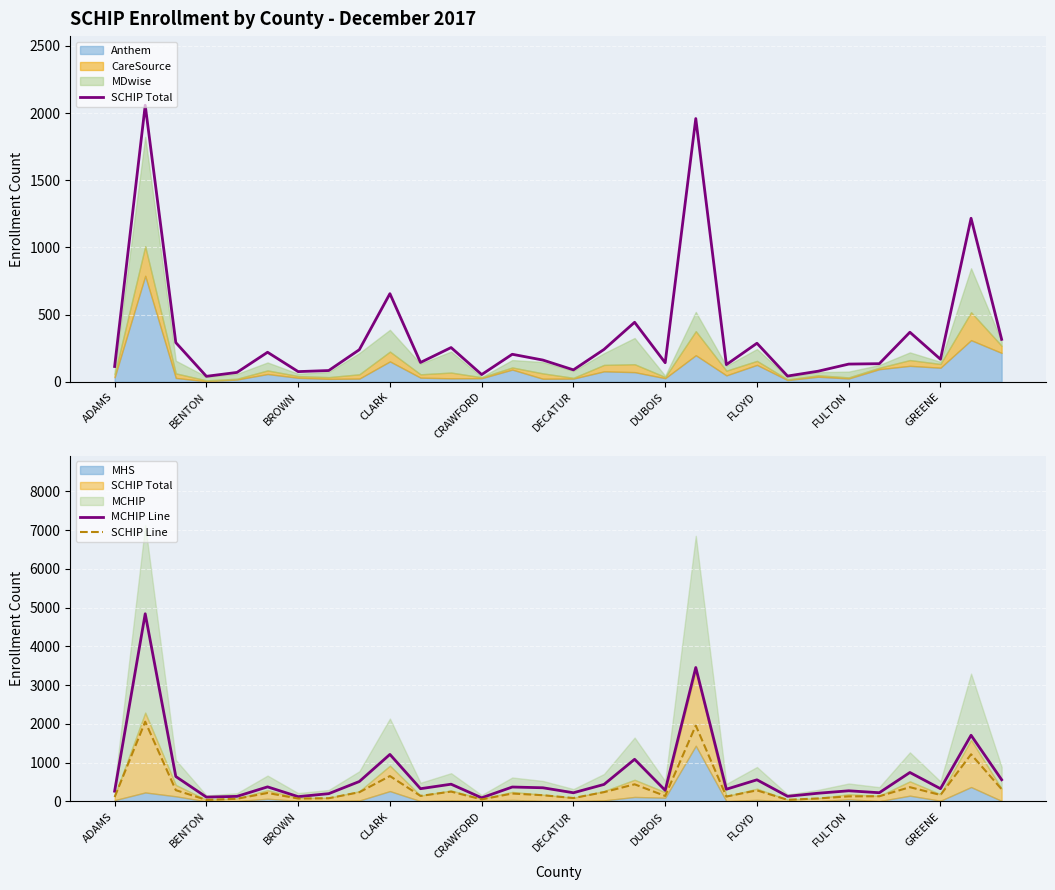

At how many categories does at least one series exceed 1901?

2